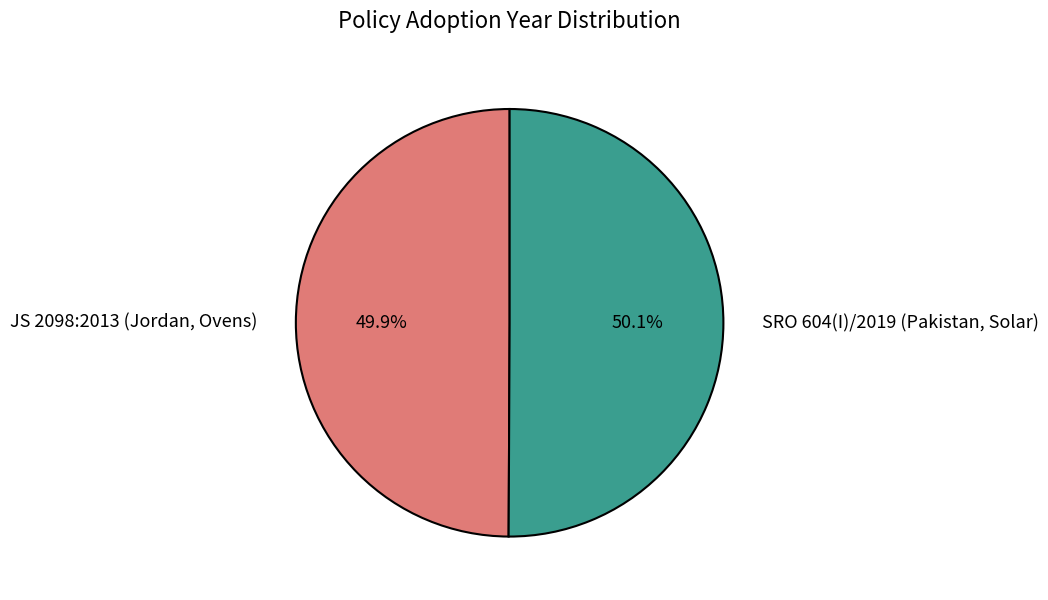

Is there any slice that represents more than half of the pie?

Yes